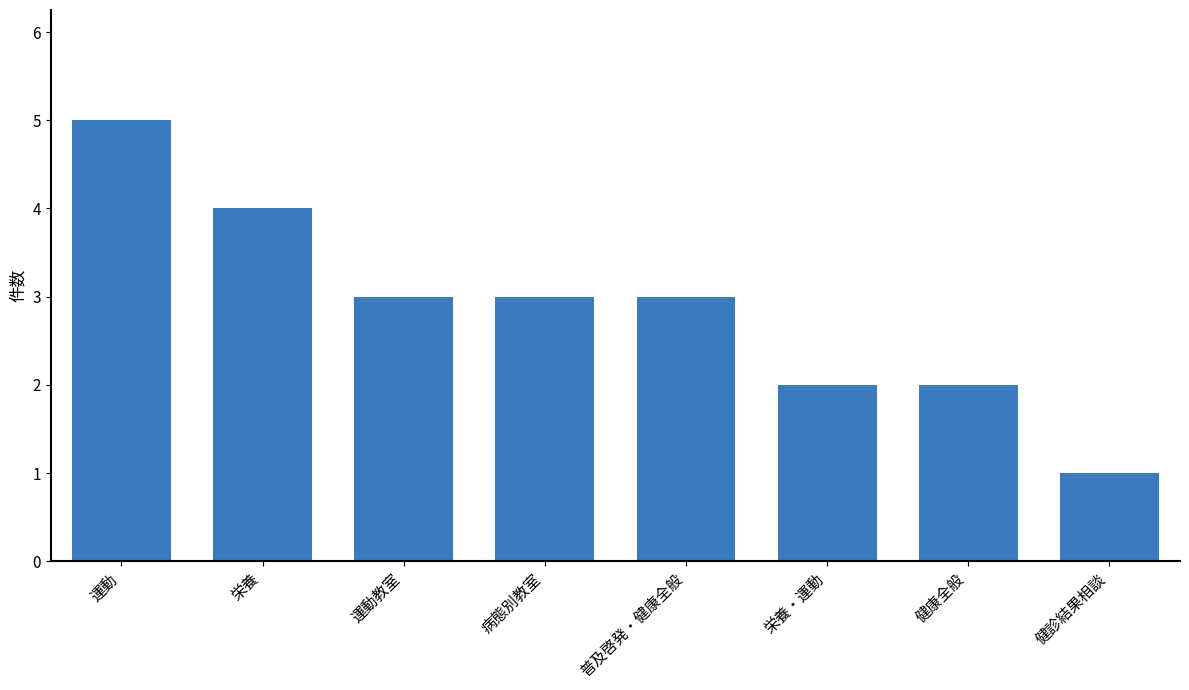

Between 健診結果相談 and 栄養, which is larger?

栄養